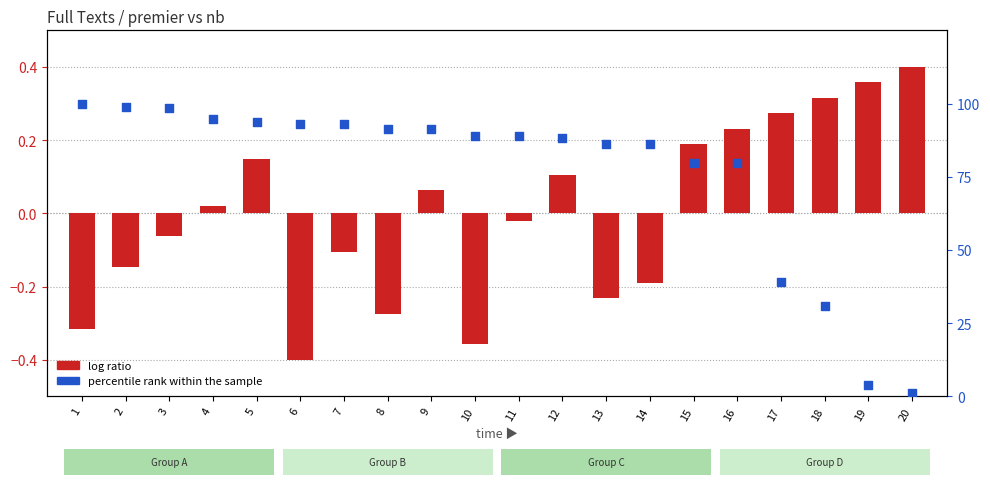

What are all the series names shown in the legend?

log ratio, percentile rank within the sample